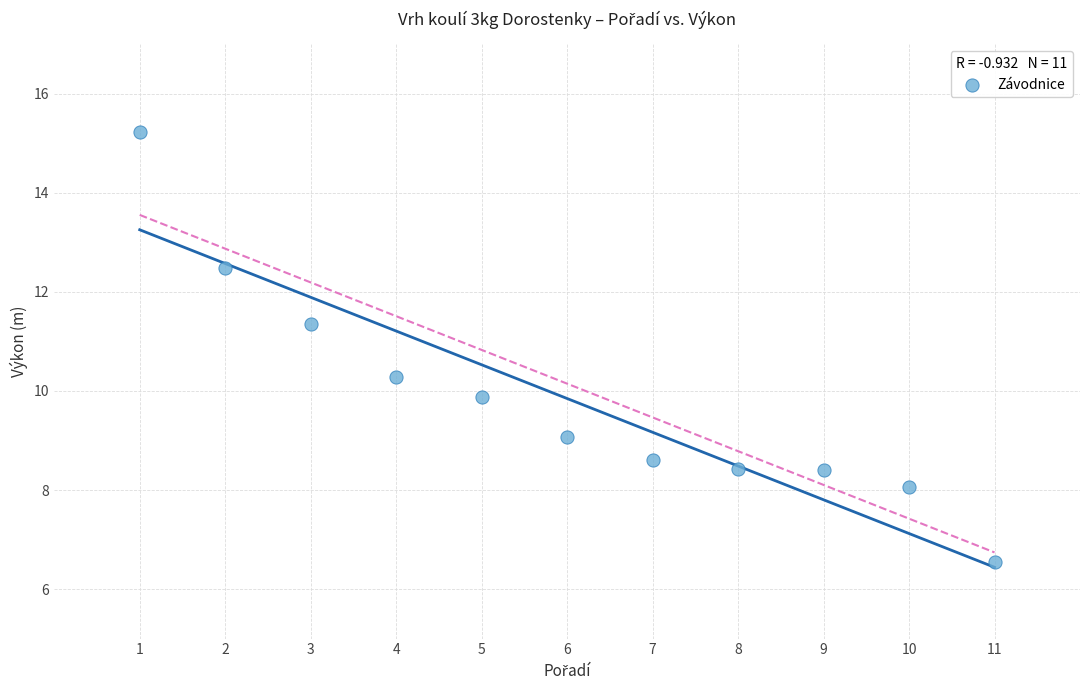

What is the average X value?

6.0